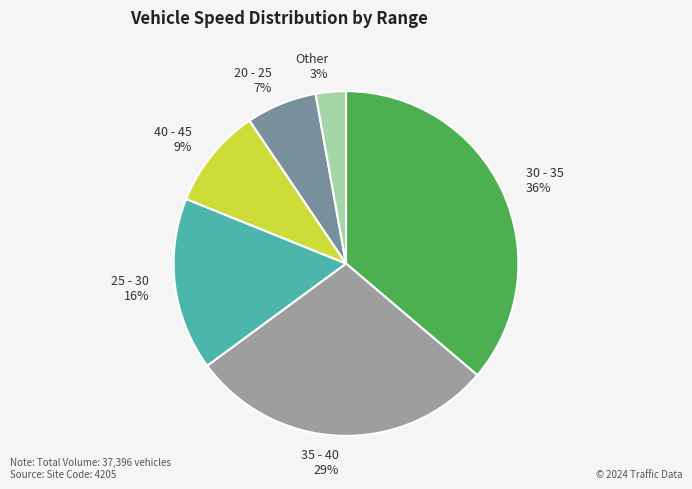

Does any single category account for the majority?

No